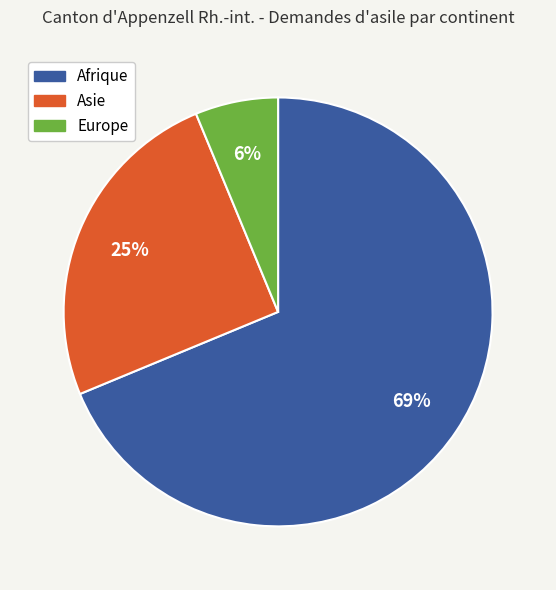

Count the number of slices in the pie.

3